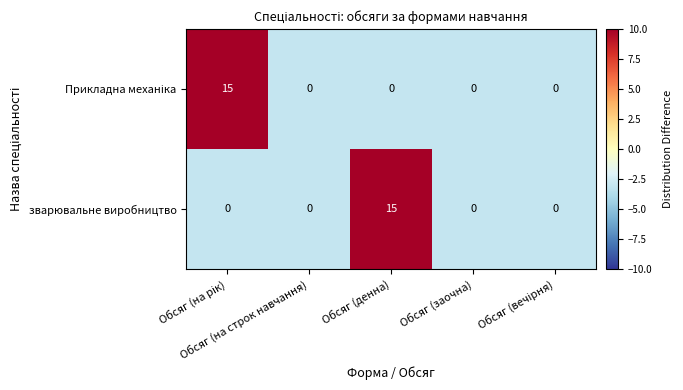

What is the maximum value for зварювальне виробництво?

15